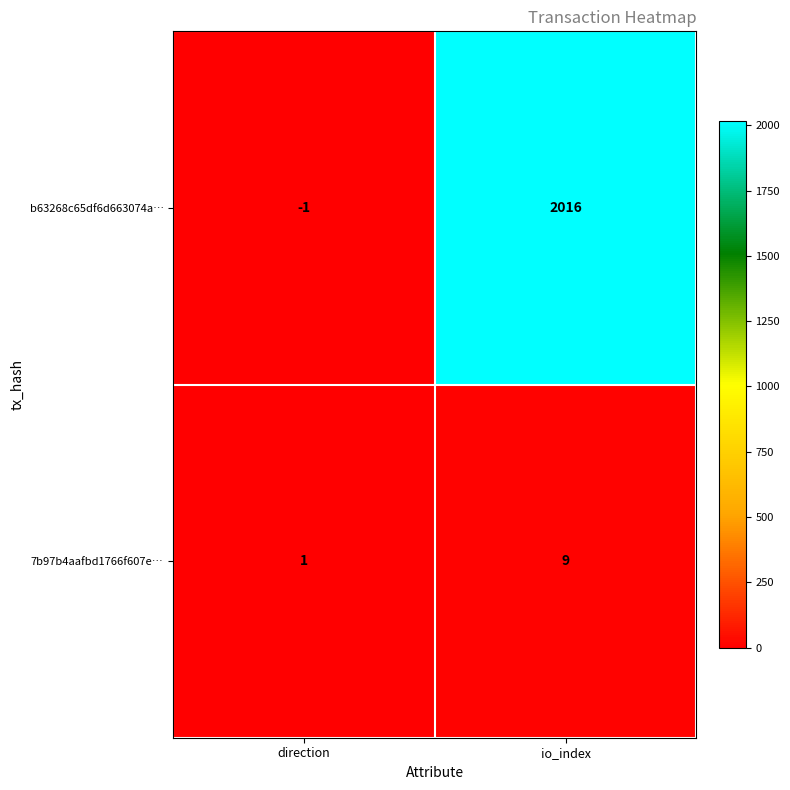

Reading left to right, transcribe all the data shown in this chart.

b63268c65df6d663074a…: direction=-1	io_index=2016
7b97b4aafbd1766f607e…: direction=1	io_index=9